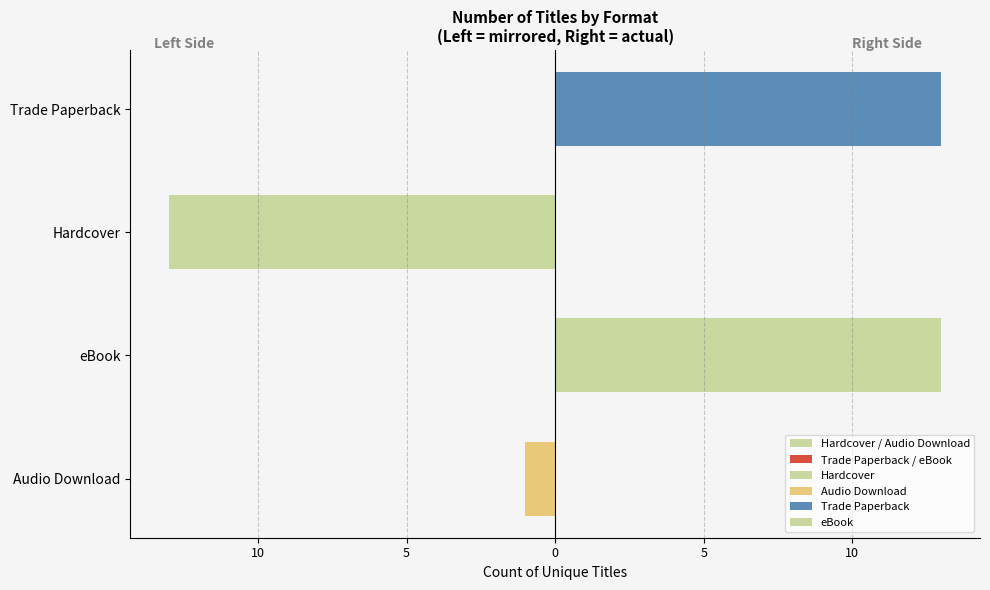

How many values in Trade Paperback / eBook are above zero?

2